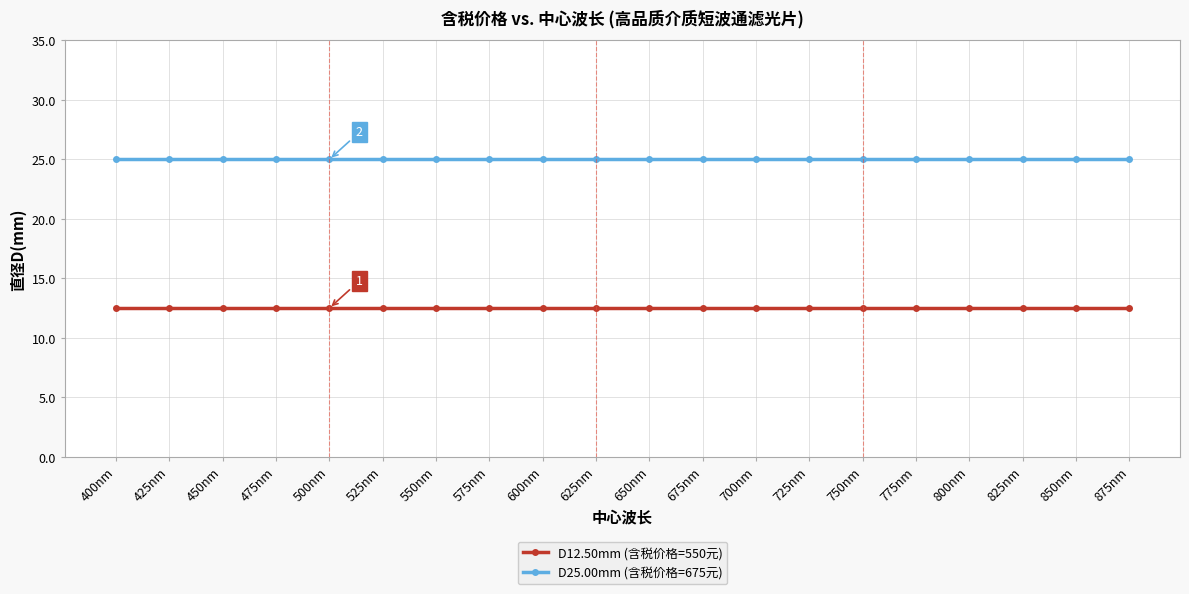

What are all the series names shown in the legend?

D12.50mm (含税价格=550元), D25.00mm (含税价格=675元)